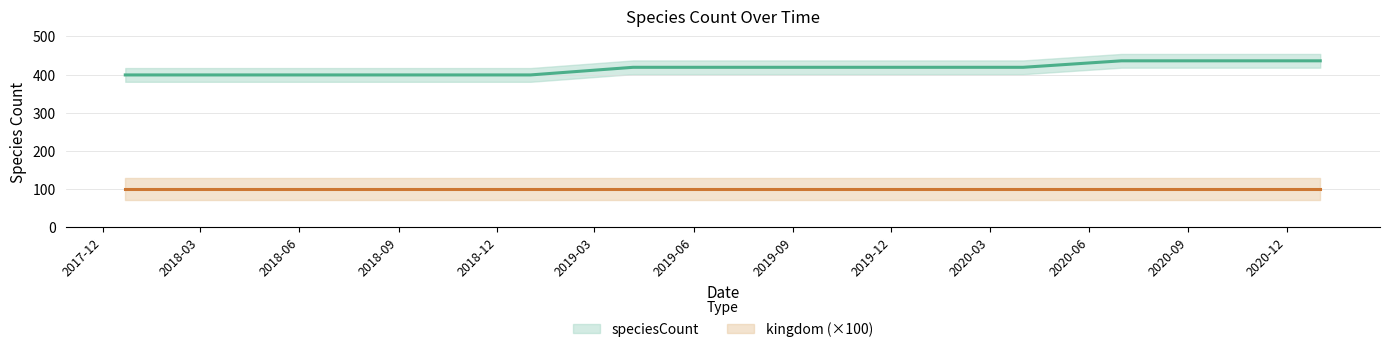

What is the label of the 4th point from the right?

2020-04-01